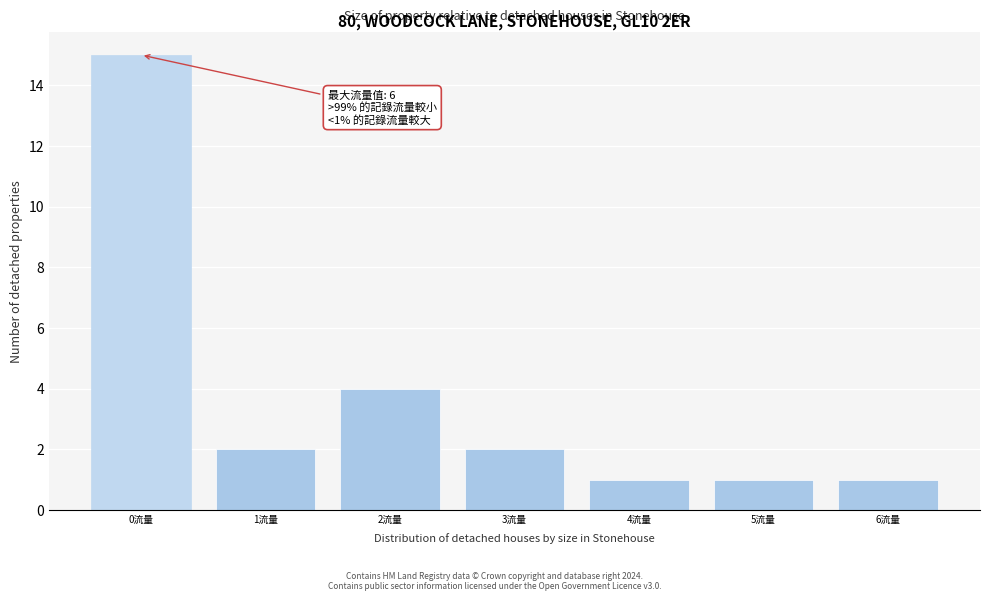

Which range on the x-axis has the tallest bar?

-0.5 to 0.5